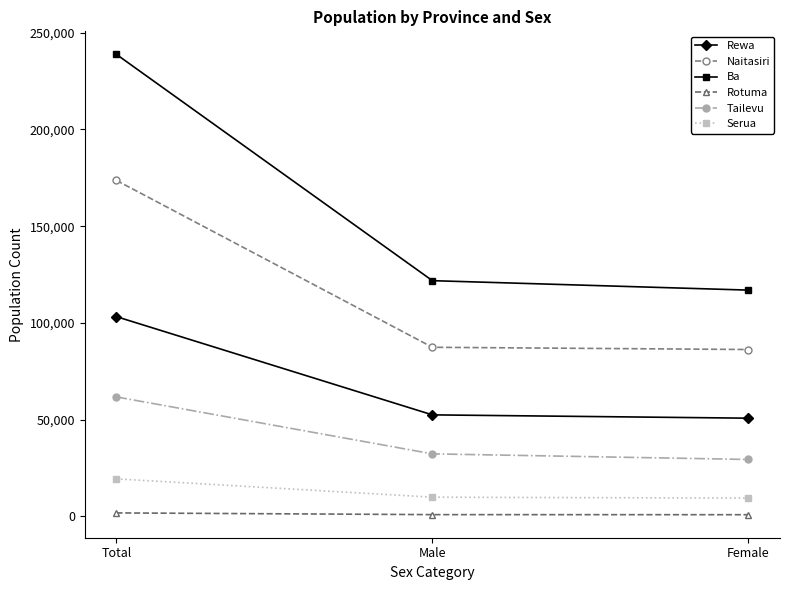

What is the label of the 1st point from the right?

Female